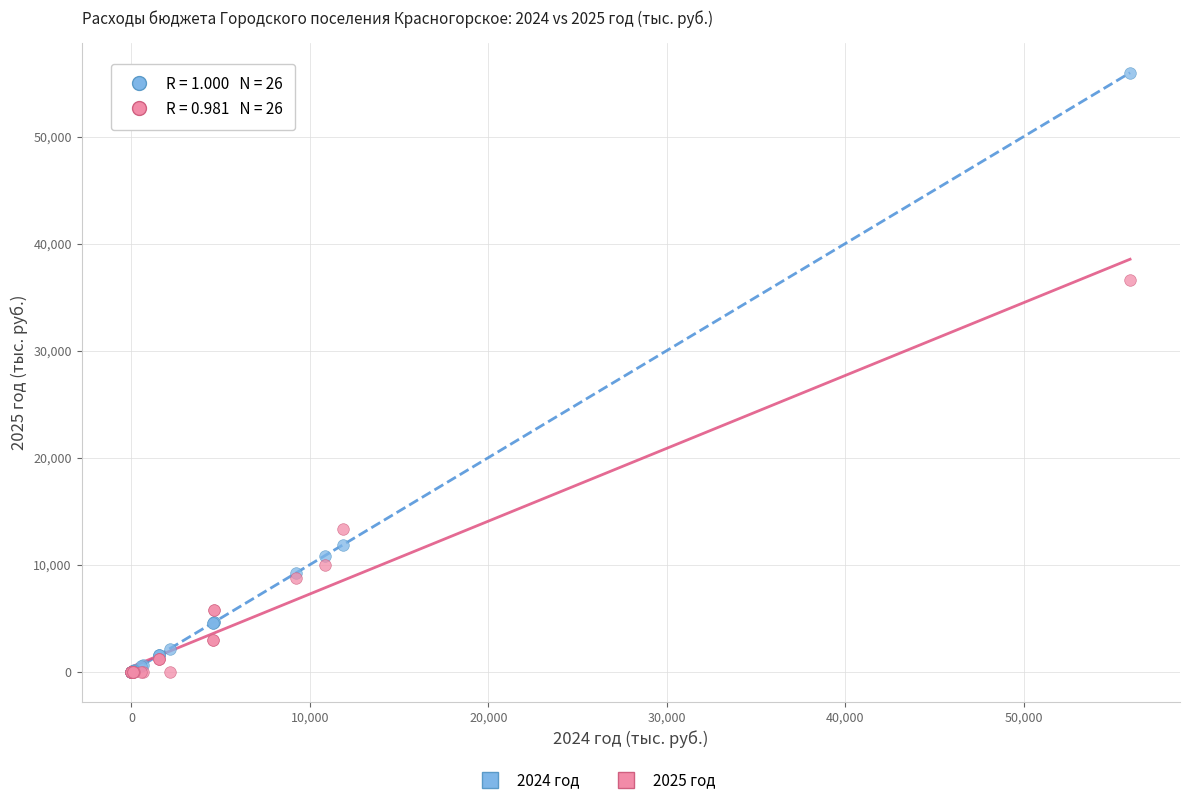

Across all series, what Y value is closest to 27985?

36622.0